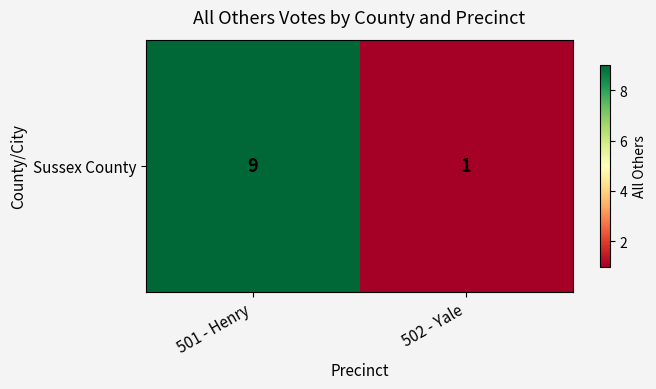

True or false: the data shows 6 at 501 - Henry.

False